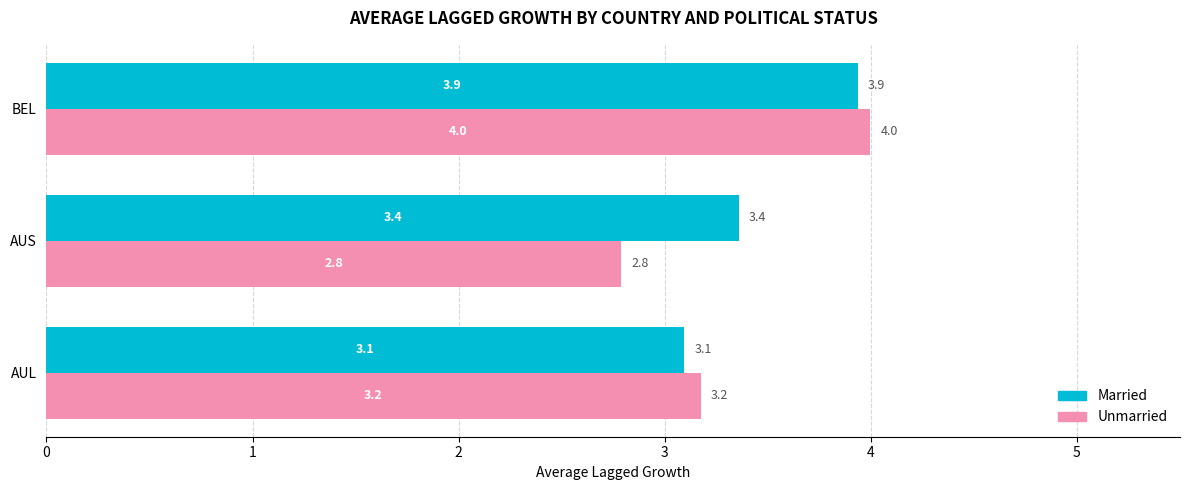

What is the lowest value of the Unmarried series?

2.8